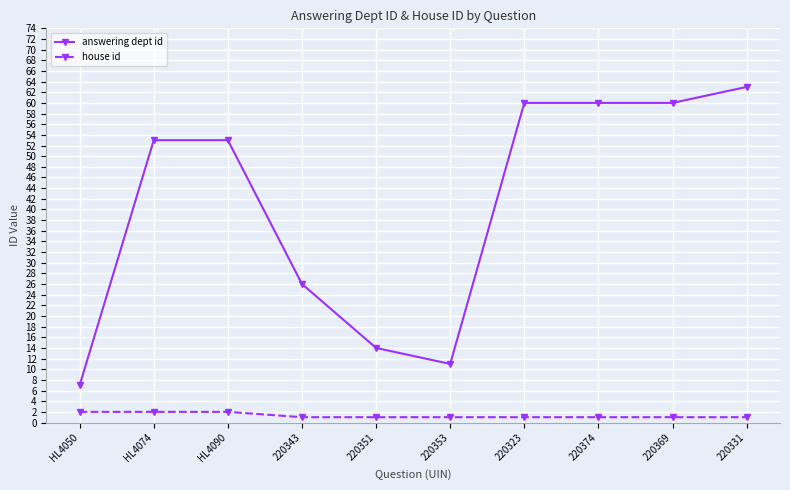

True or false: house id and answering dept id intersect in this chart.

False